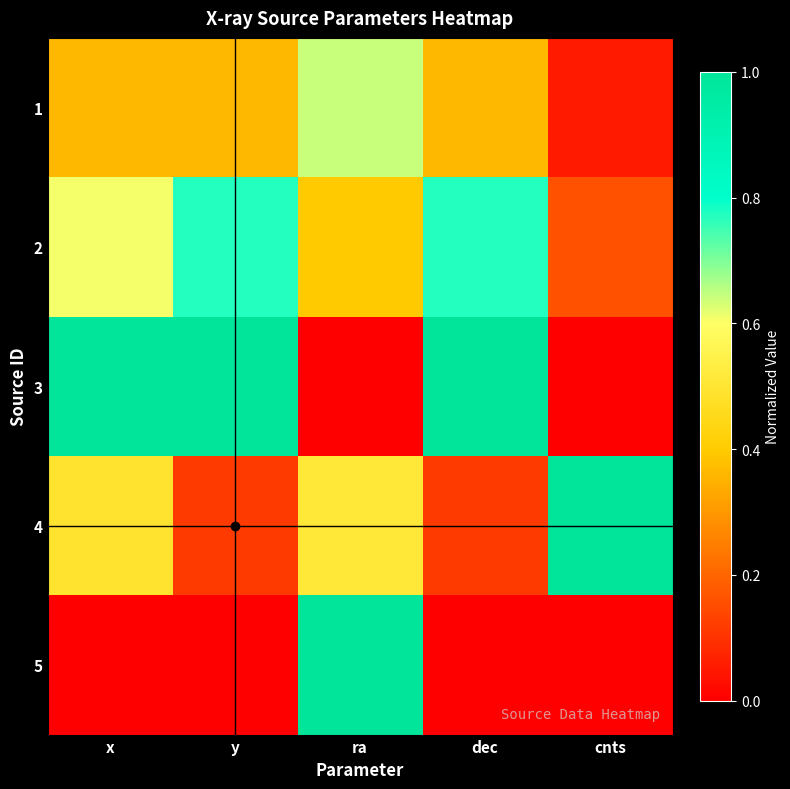

Which series has the largest total across all categories?

3